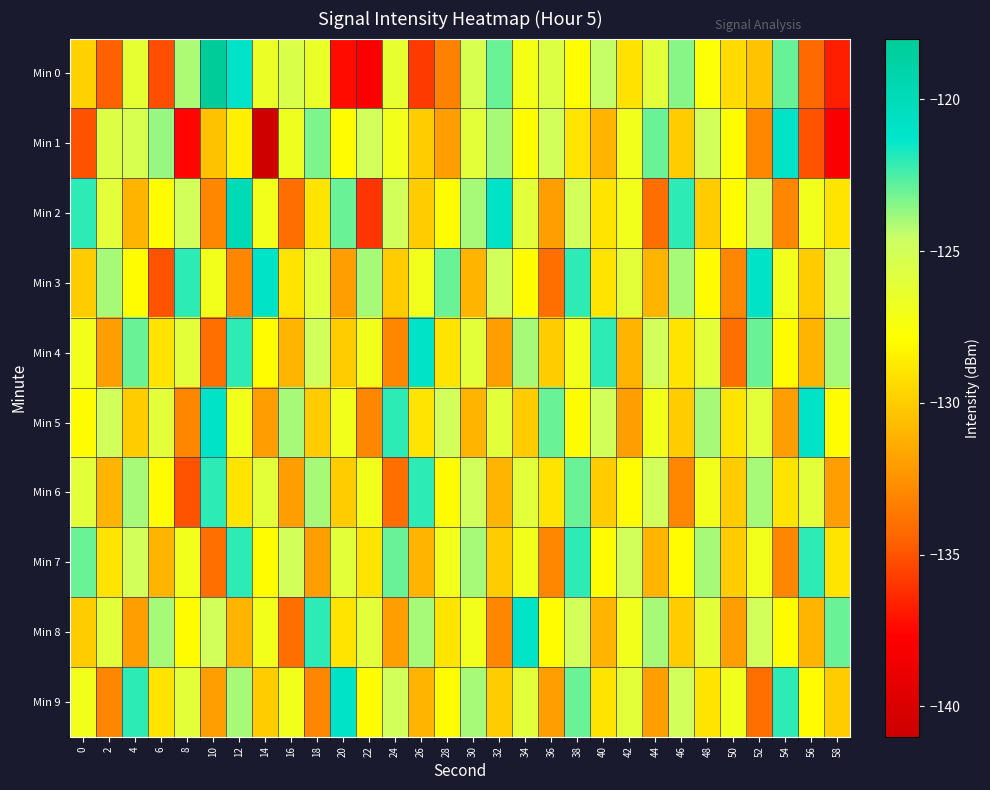

At which category is the sum across all series the highest?

38